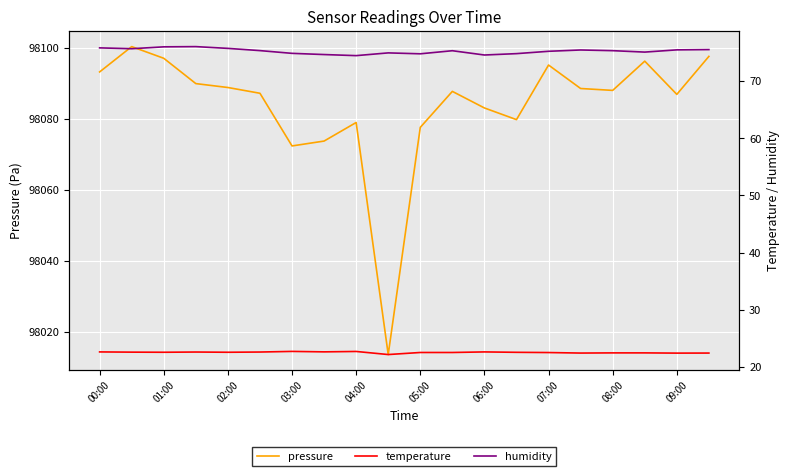

At which label is pressure closest to 98057?

03:00